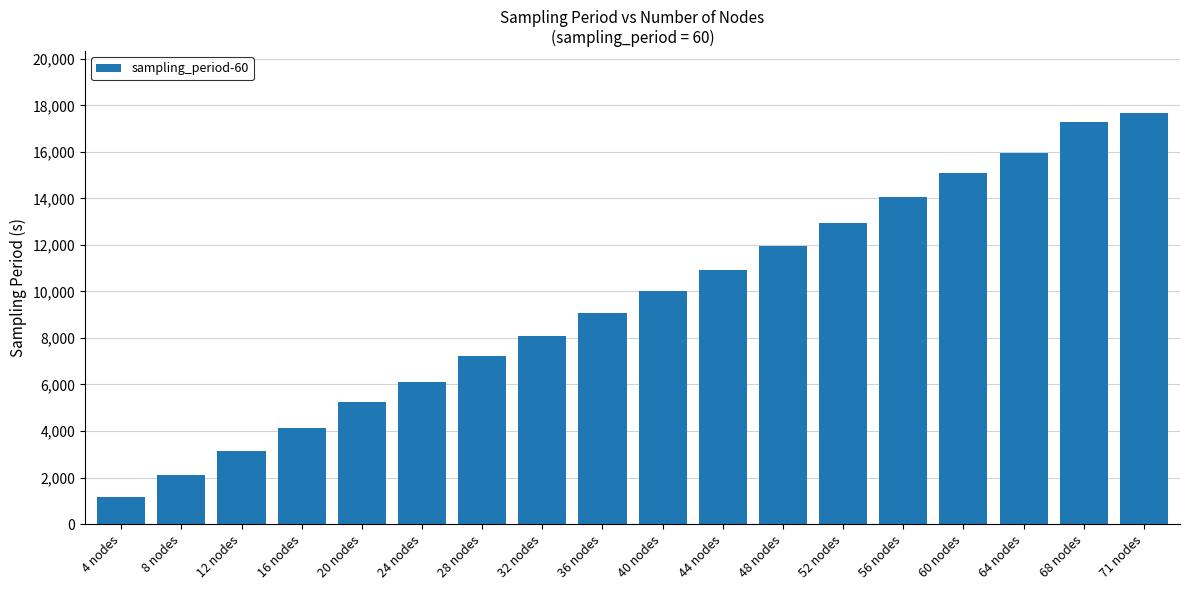

Is it true that the value at 52 nodes is 8438.4?

False